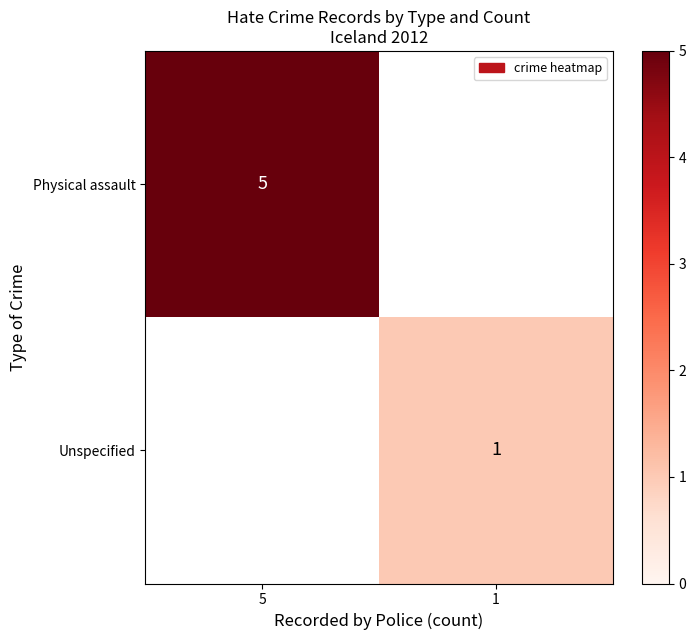

True or false: Physical assault has a value of 8 at 5.

False